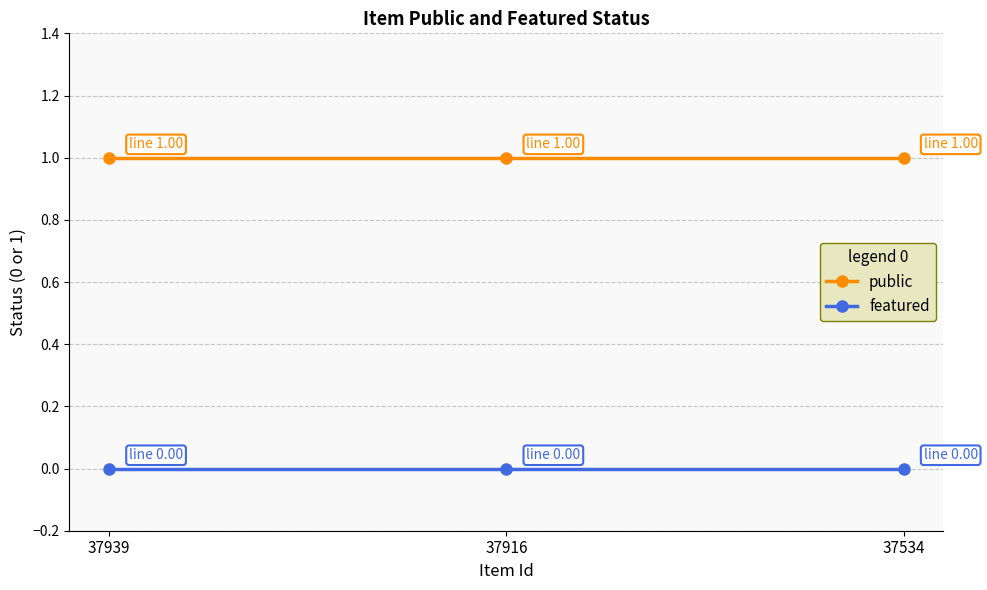

True or false: public has a value of 0 at 37534.

False